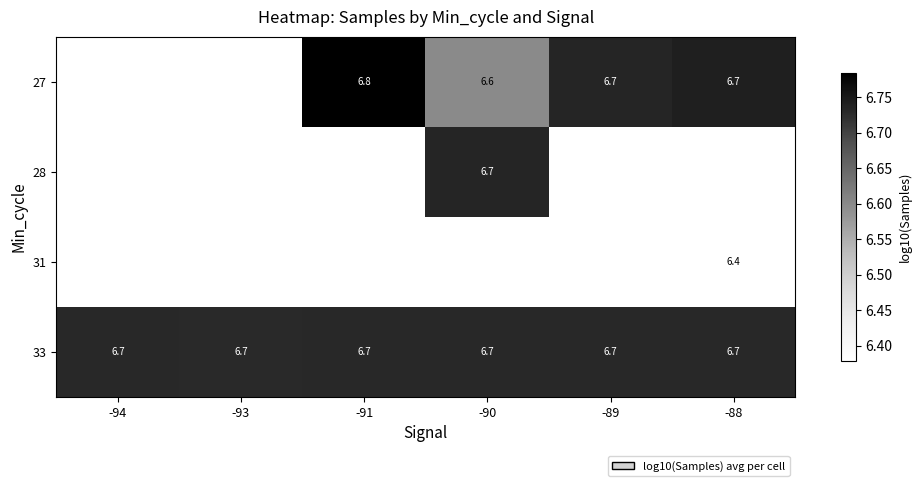

Which label corresponds to the largest value in the chart?

-91